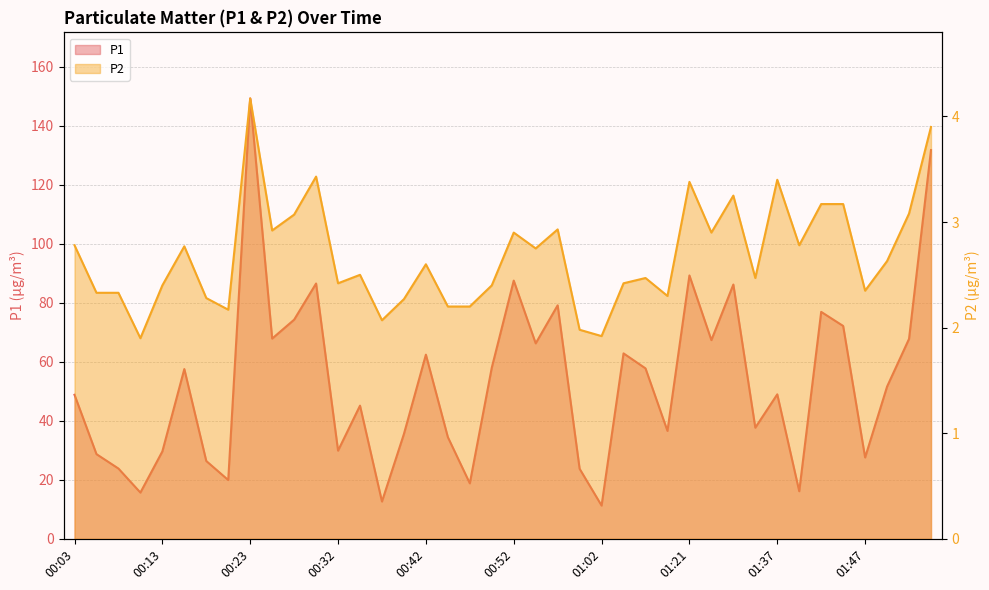

How many lines are shown in the chart?

2